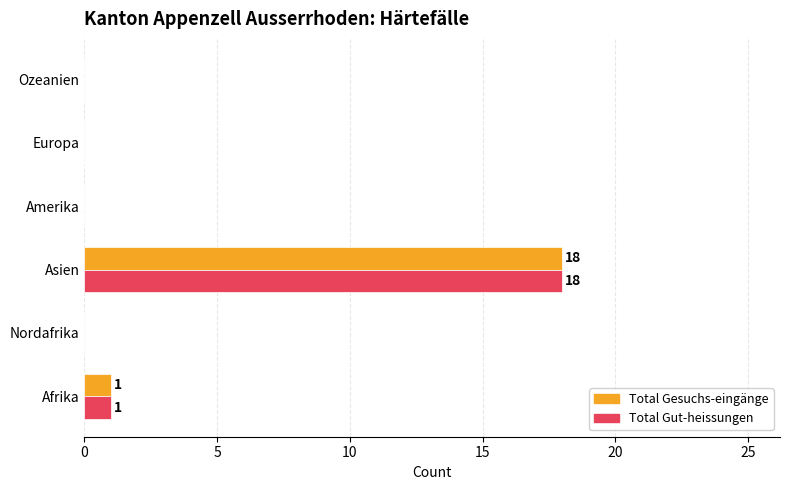

Where is Total Gut-heissungen nearest to the value 9?

Afrika